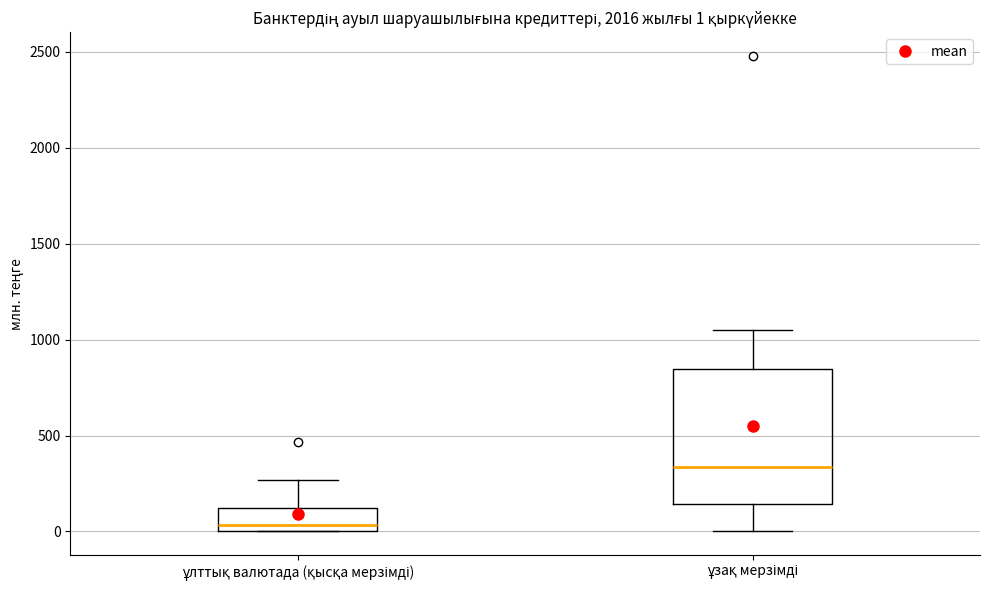

Which box's median line is the highest?

ұзақ мерзімді